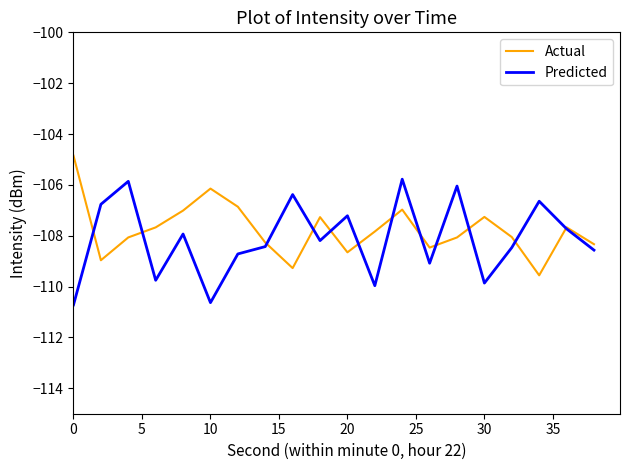

What is the sum of all Predicted values?

-2162.7